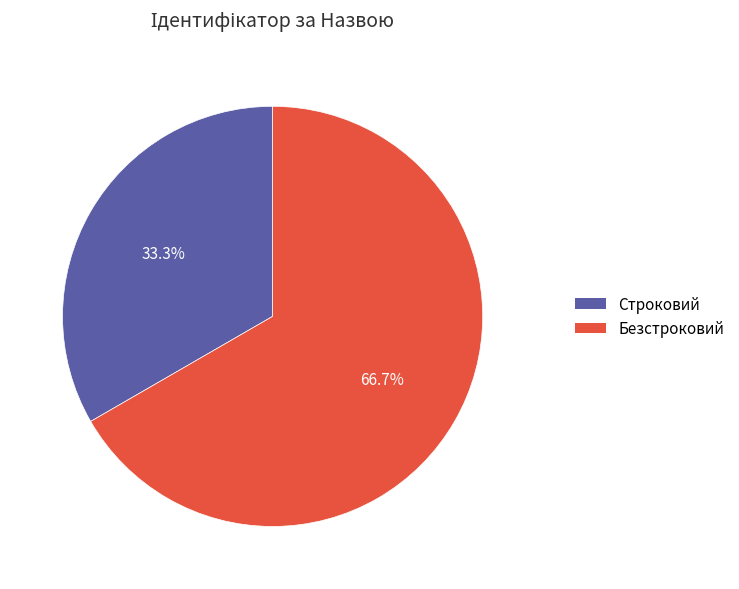

How many slices are in this pie chart?

2